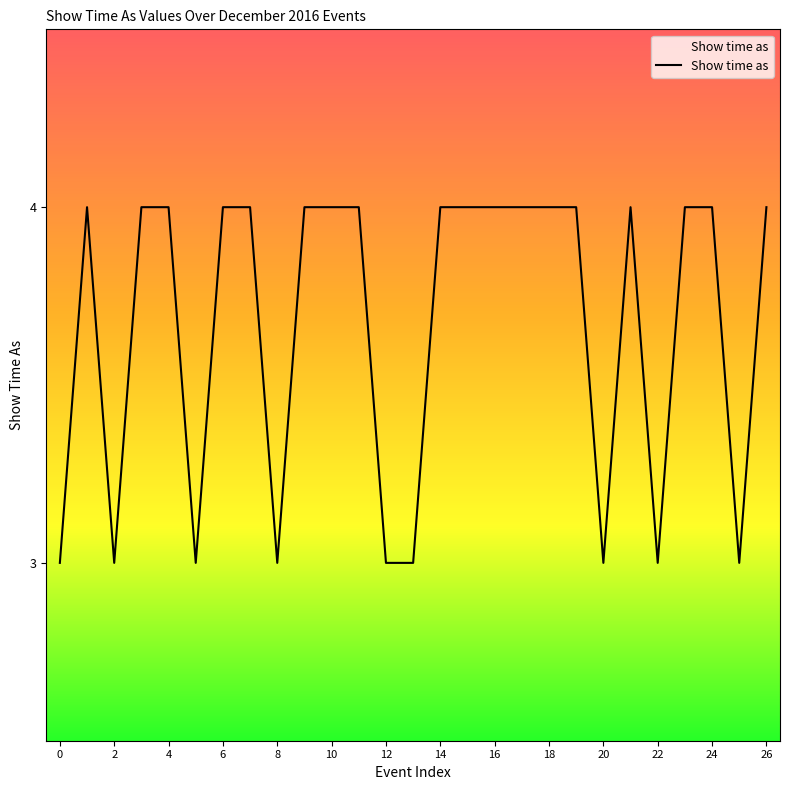

What is the maximum value shown in the chart?

4